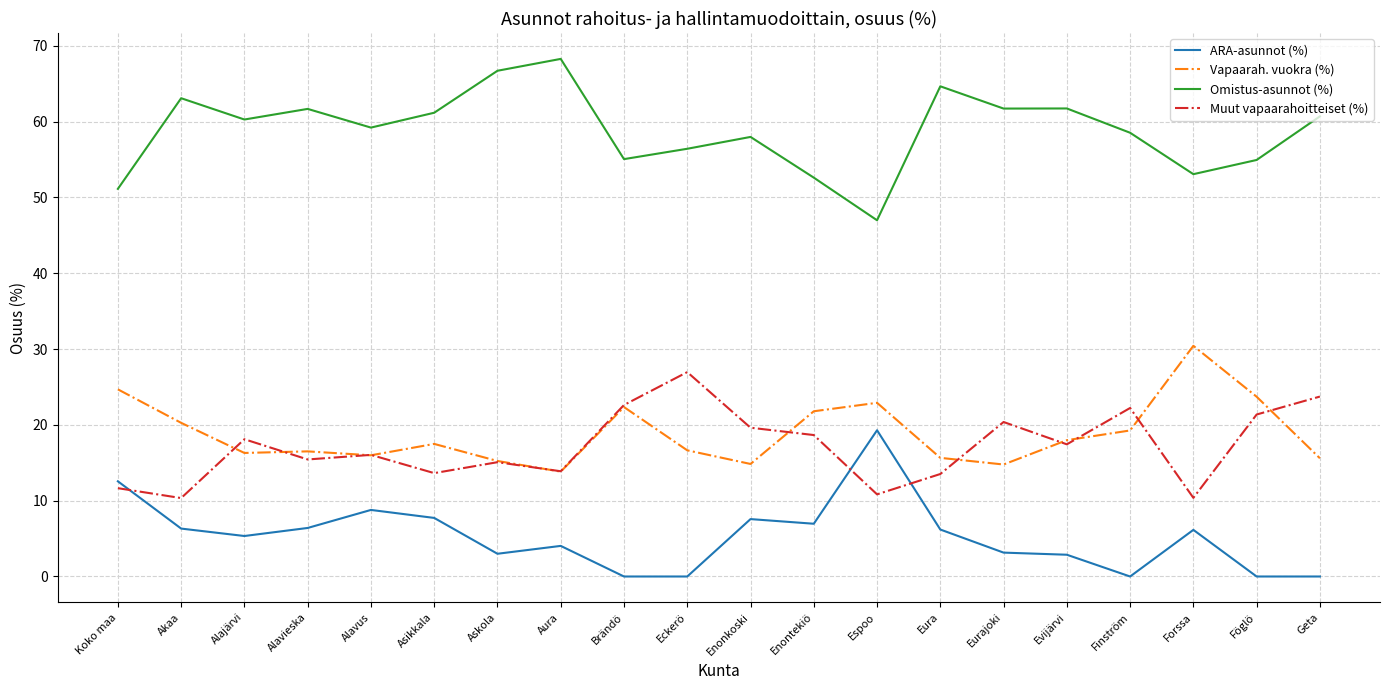

Between which two adjacent categories do Vapaarah. vuokra (%) and Muut vapaarahoitteiset (%) first intersect?

Akaa and Alajärvi